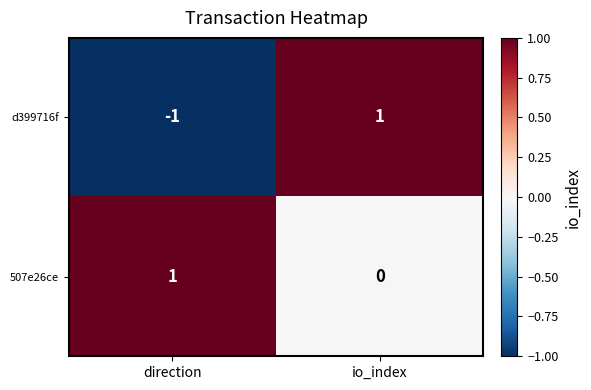

True or false: d399716f has a value of 2 at io_index.

False